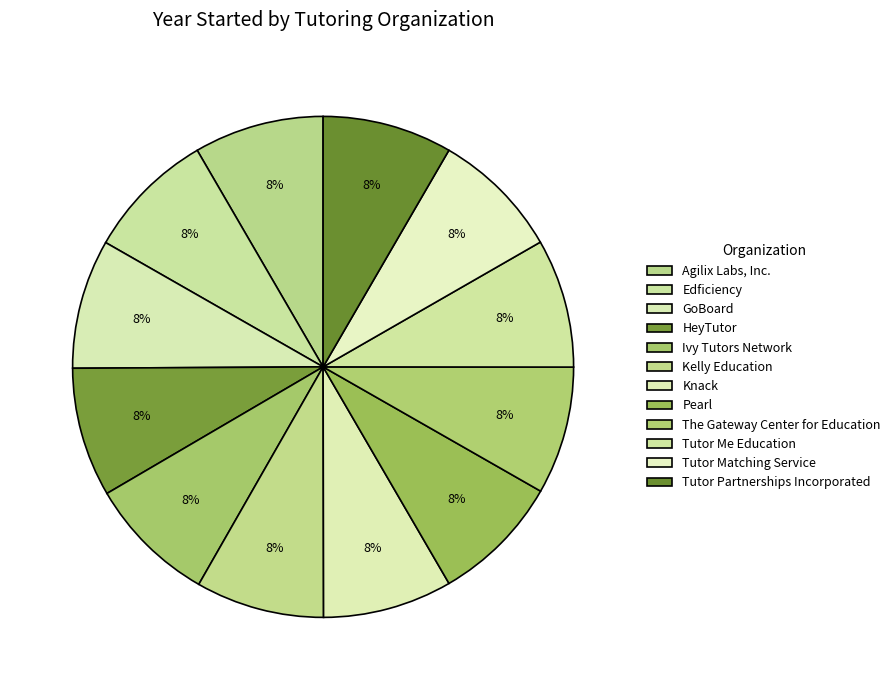

What percentage is the Tutor Matching Service slice, to the nearest percent?

8%